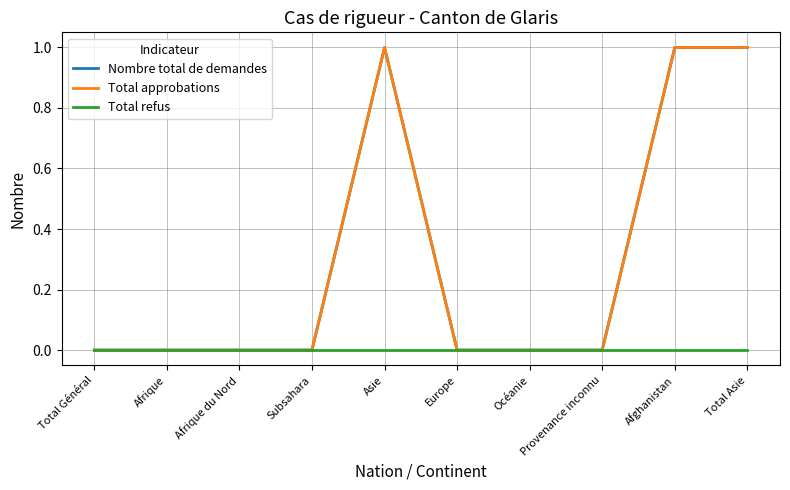

Is the value of Total refus at Subsahara greater than the value of Nombre total de demandes at Afrique?

No